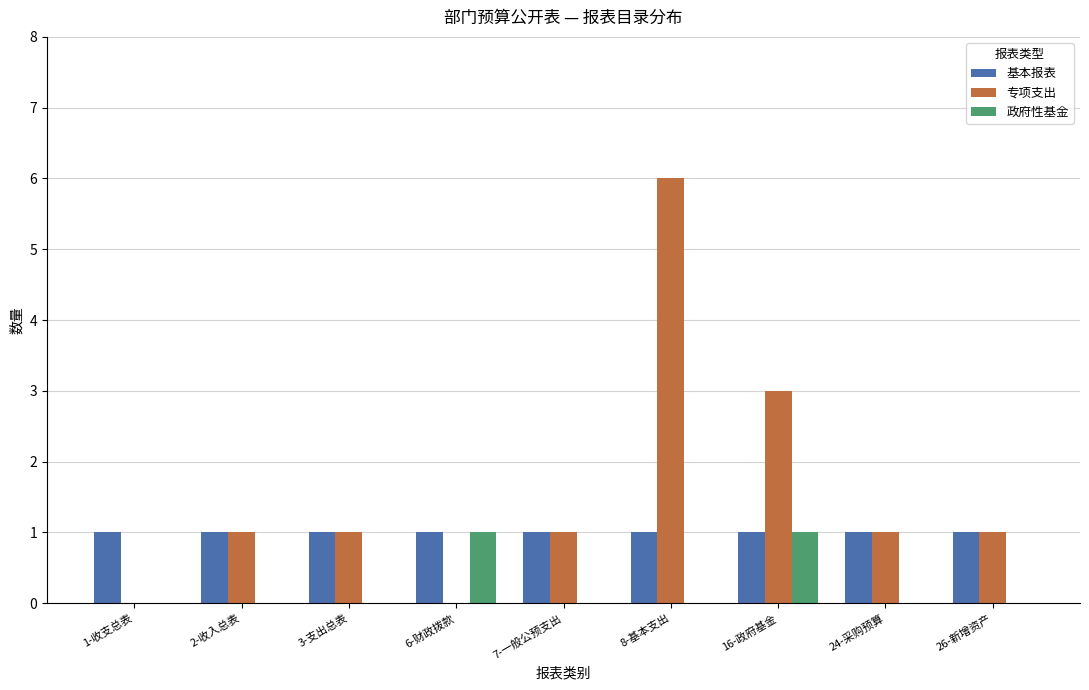

Which series changed the most between 8-基本支出 and 26-新增资产?

专项支出